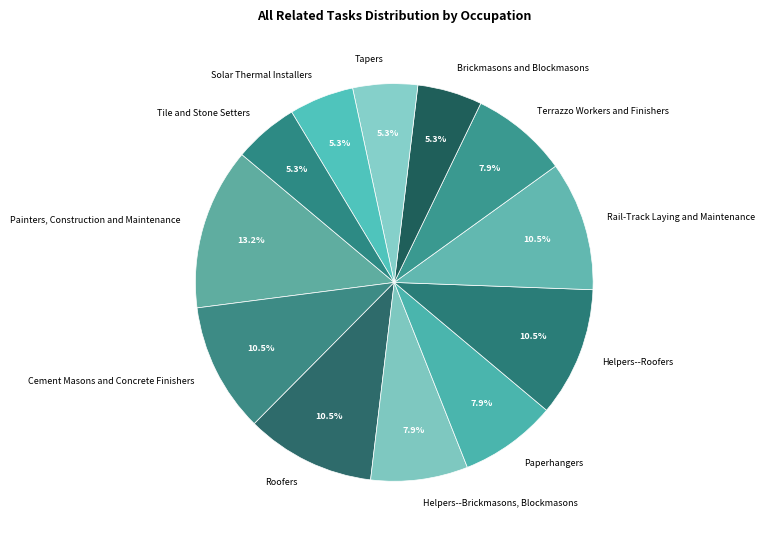

Does any single category account for the majority?

No